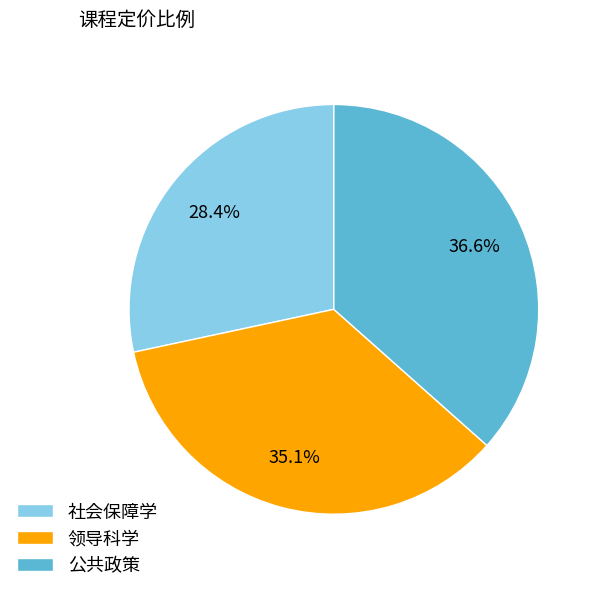

Is there any slice that represents more than half of the pie?

No